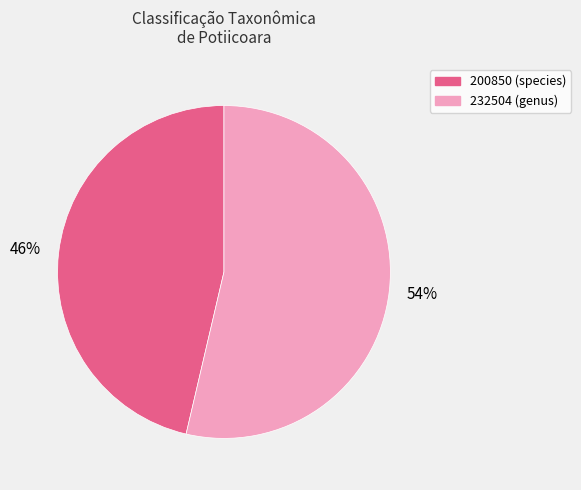

What is the smallest slice in the pie chart?

200850